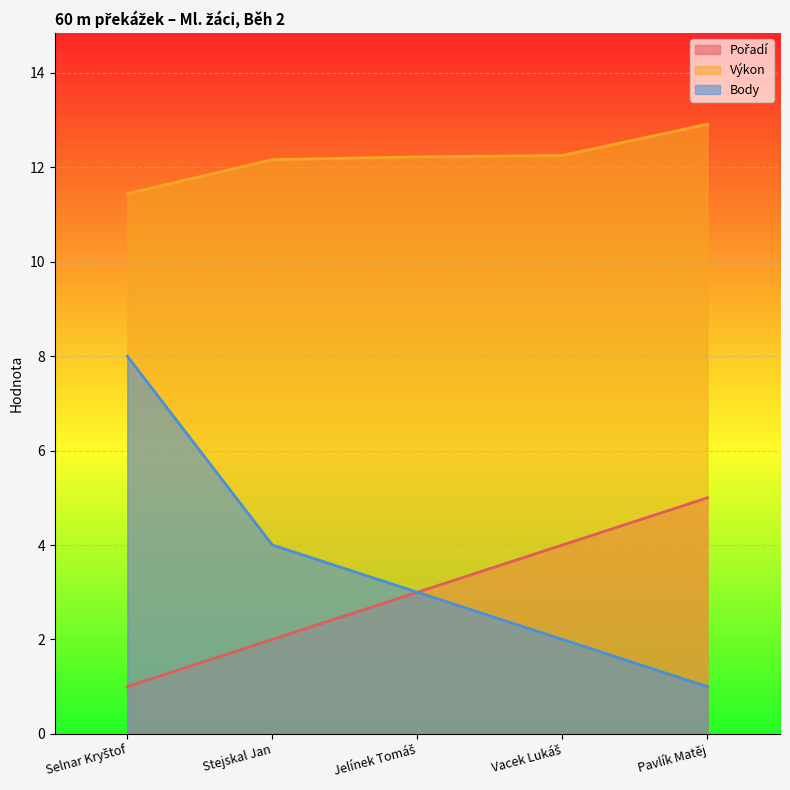

The value of Body at Jelínek Tomáš is 3.0. True or false?

True